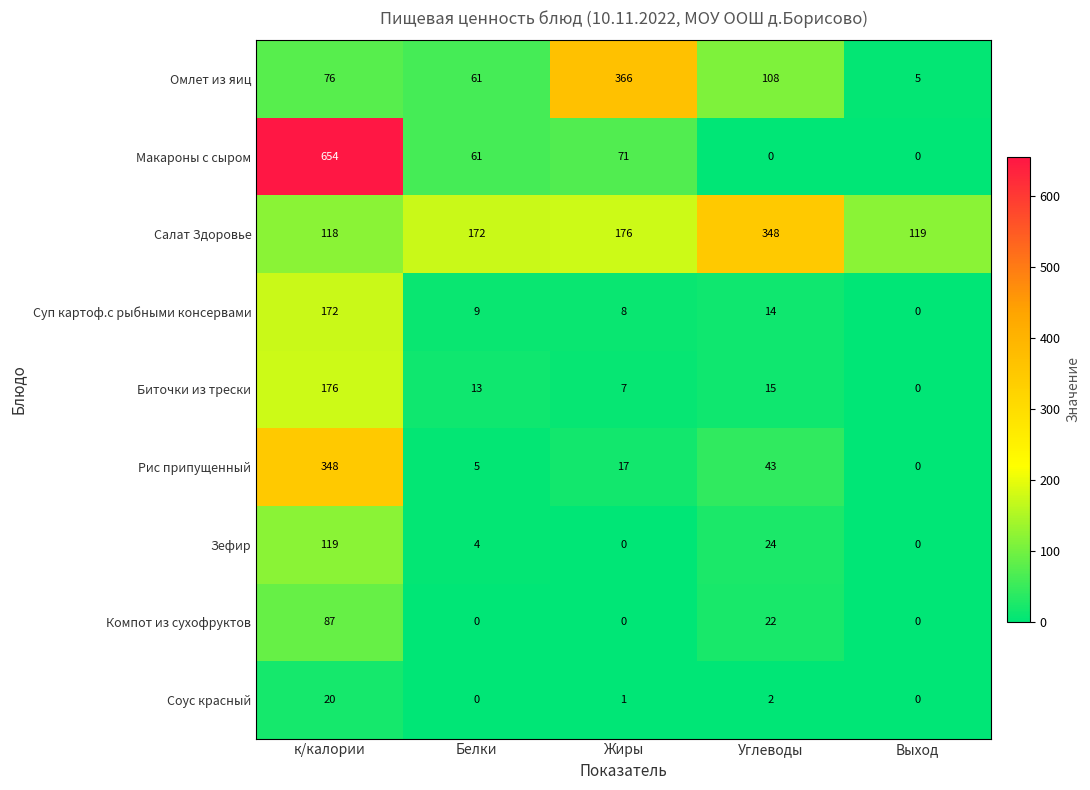

Rank the categories by Биточки из трески value from lowest to highest.

Выход, Жиры, Белки, Углеводы, к/калории